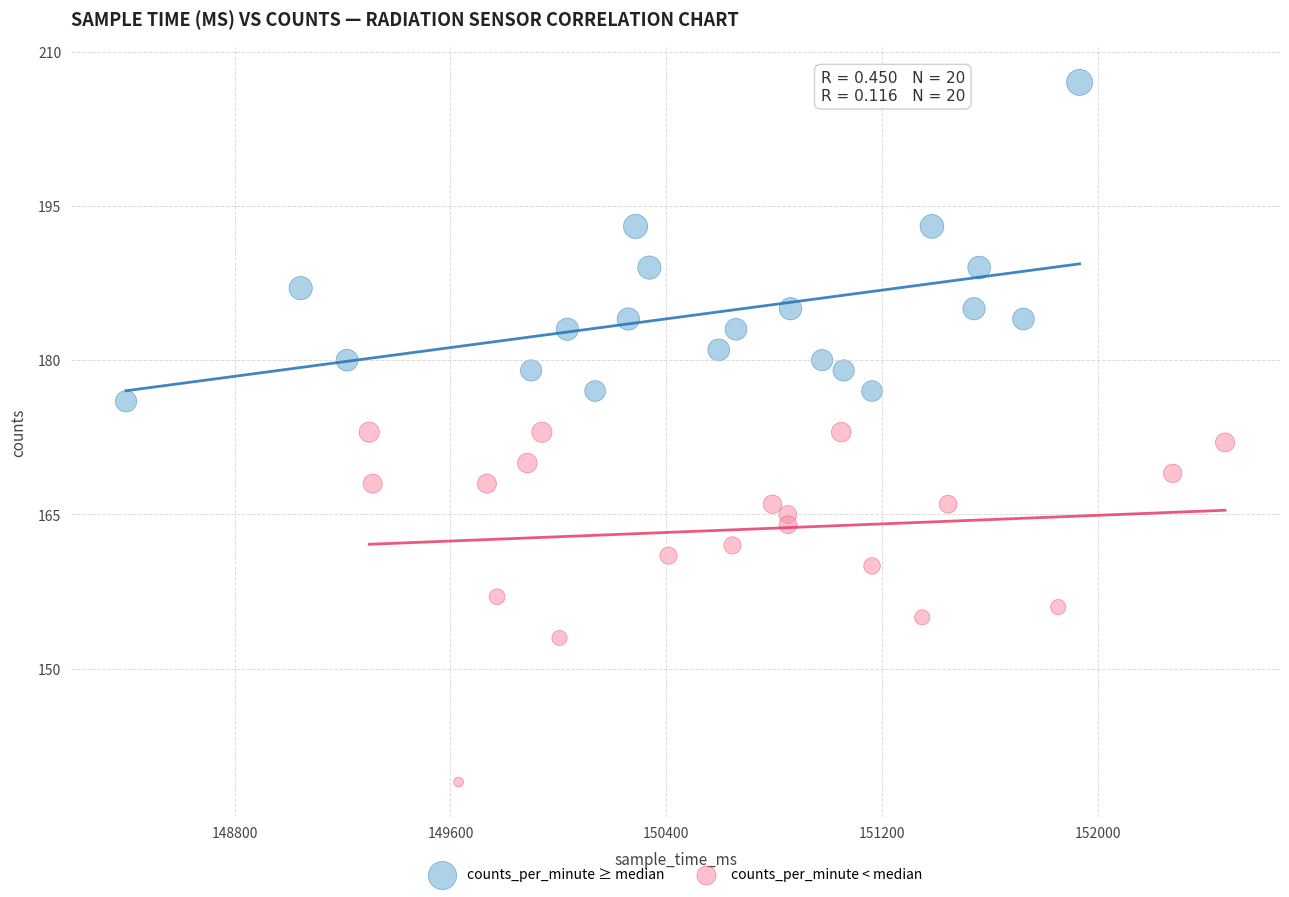

Which series has the widest spread of Y values?

counts_per_minute < median